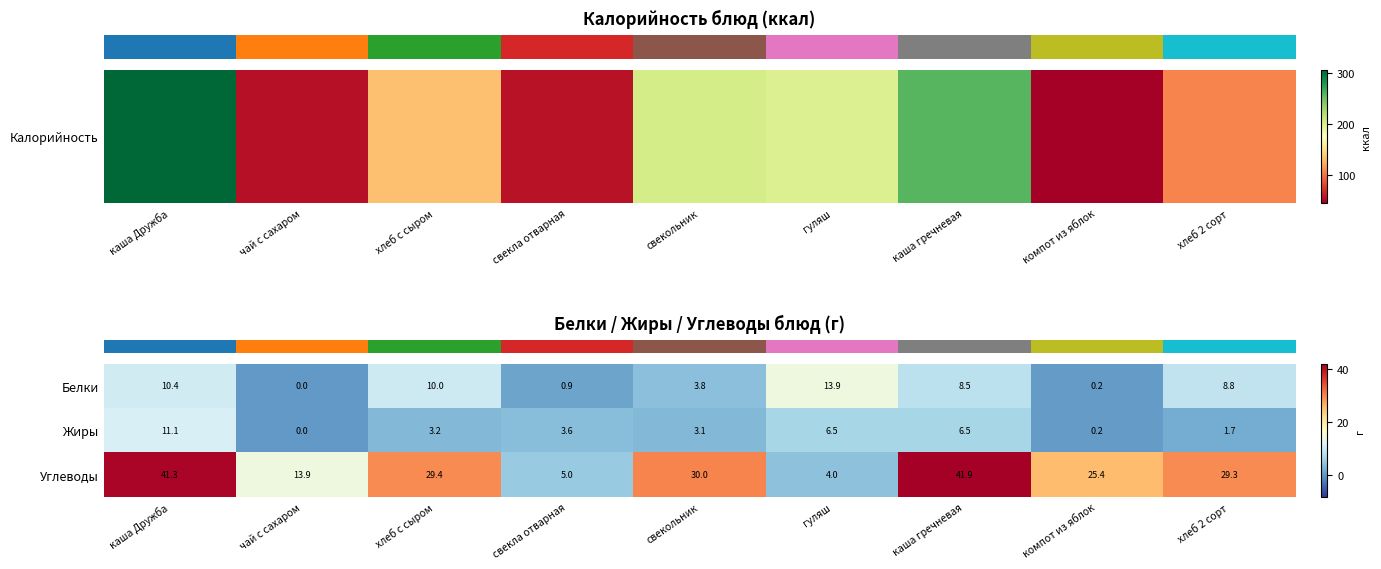

What is the greatest value displayed?

41.9